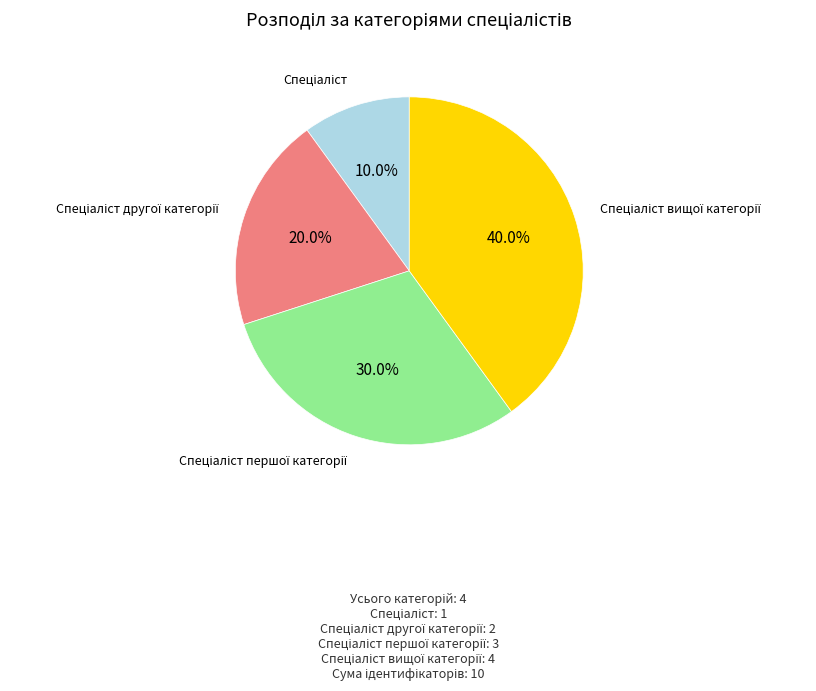

Is there a majority slice in this chart?

No